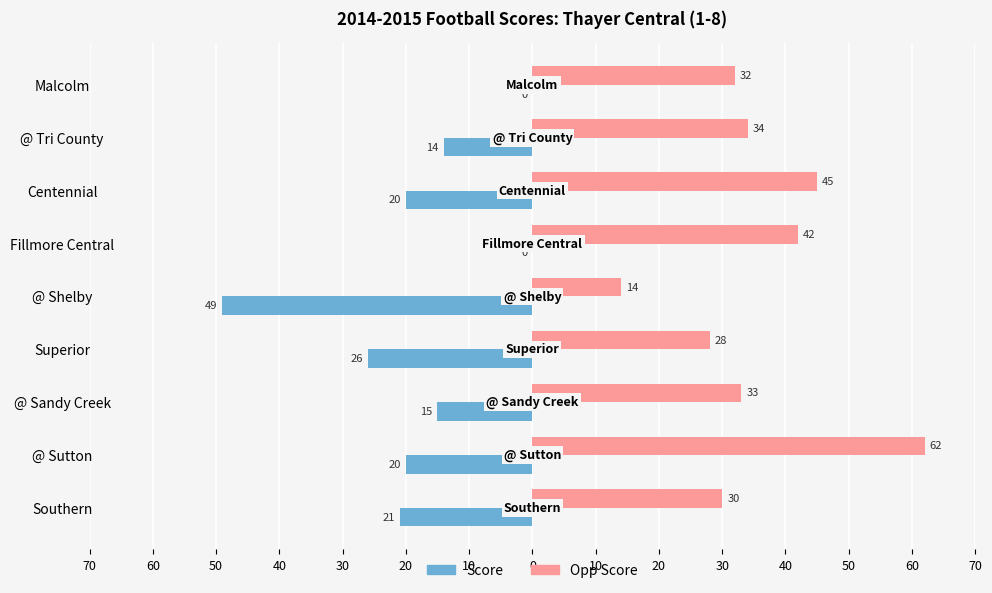

What are all the series names shown in the legend?

Score, Opp Score